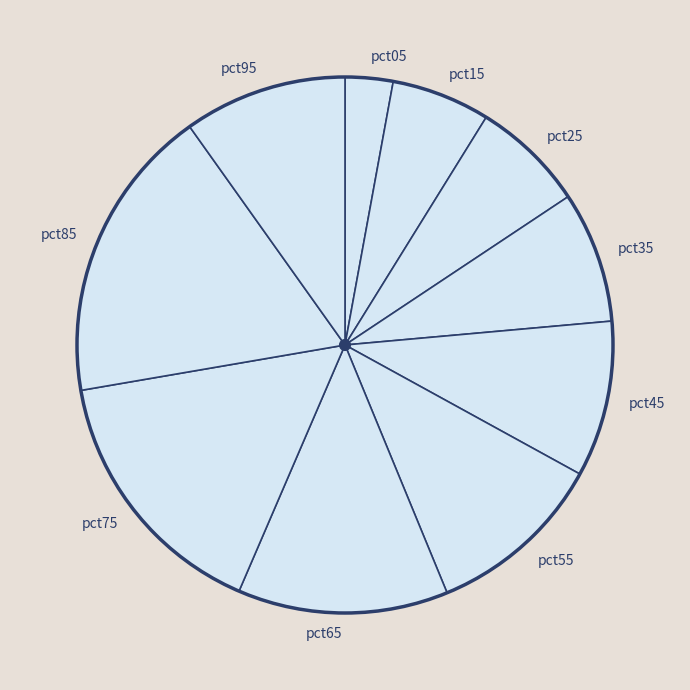

Does pct45 represent more than half of the total?

No